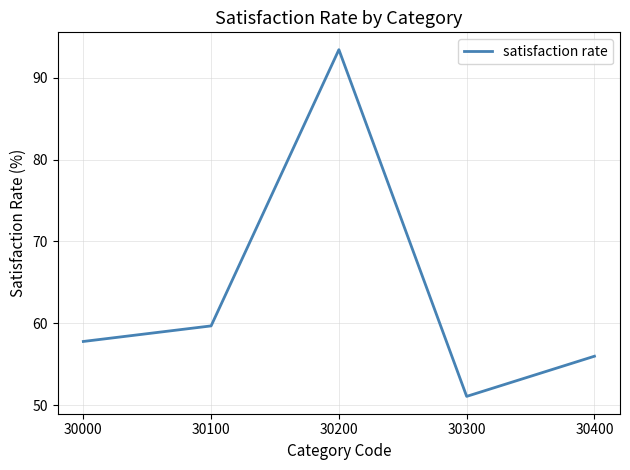

What is the change in value from 30200 to 30400?

-37.4